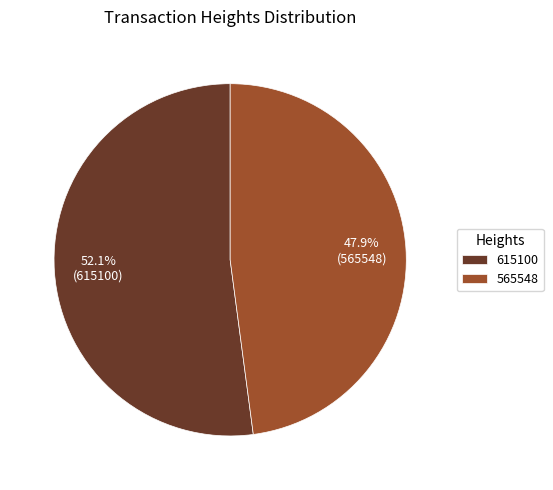

What is the ratio of the value at 565548 to the value at 615100?

0.9